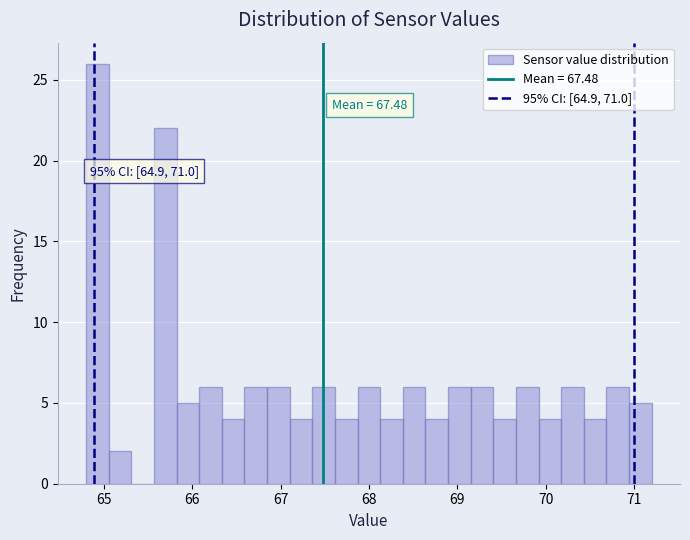

Read against the x-axis, roughly where is the centre of the tallest bar?

64.9